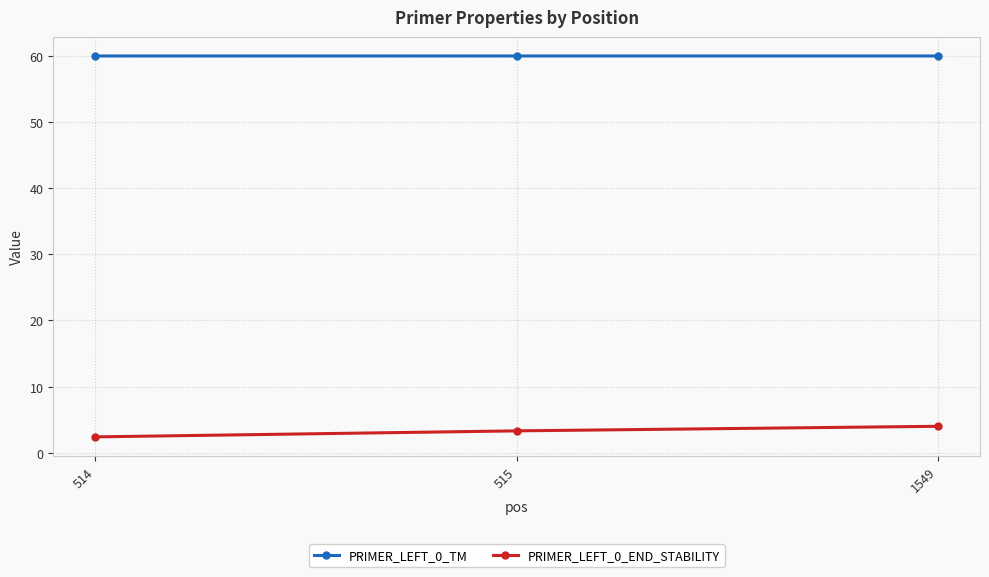

What is the value of the PRIMER_LEFT_0_END_STABILITY point at the 2nd from the left?

3.3